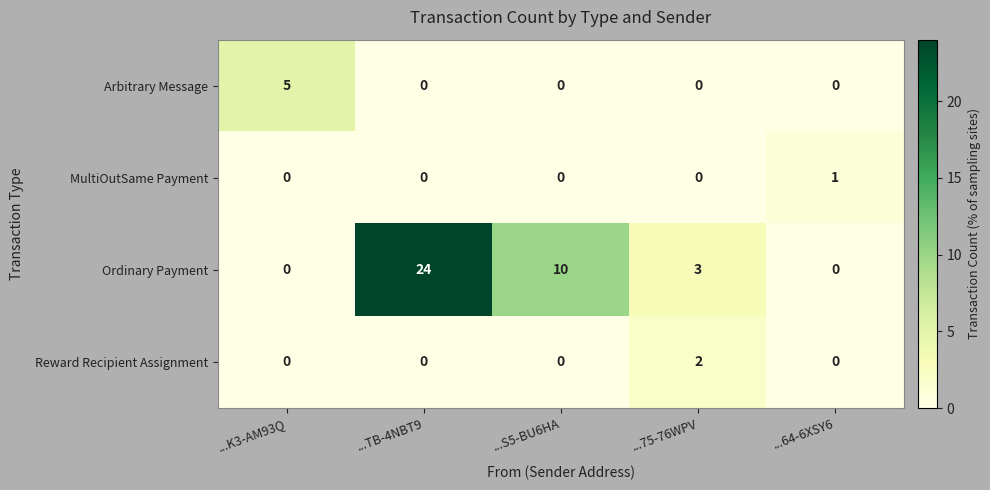

Rank the series by their maximum value, from lowest to highest.

MultiOutSame Payment, Reward Recipient Assignment, Arbitrary Message, Ordinary Payment